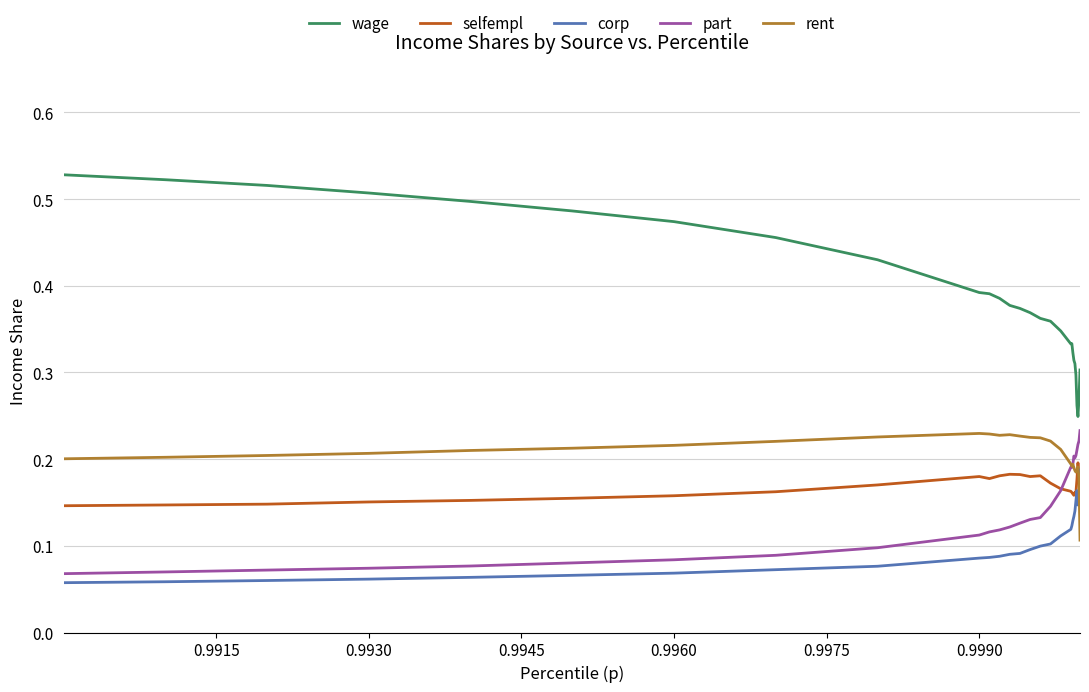

True or false: corp has a value of 0.1 at 0.9990.

False